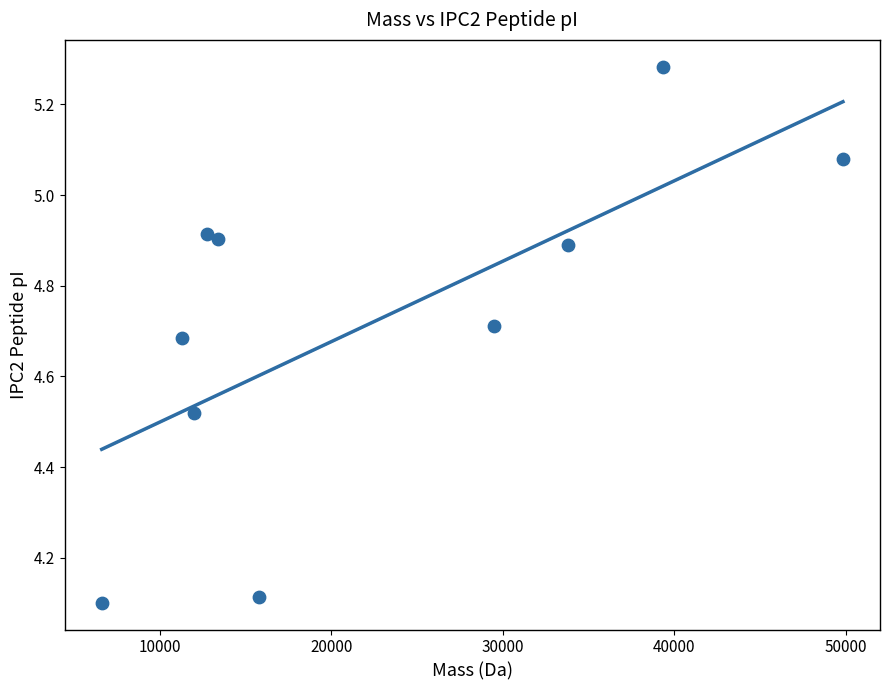

What is the range of Y values (max minus min)?

1.2